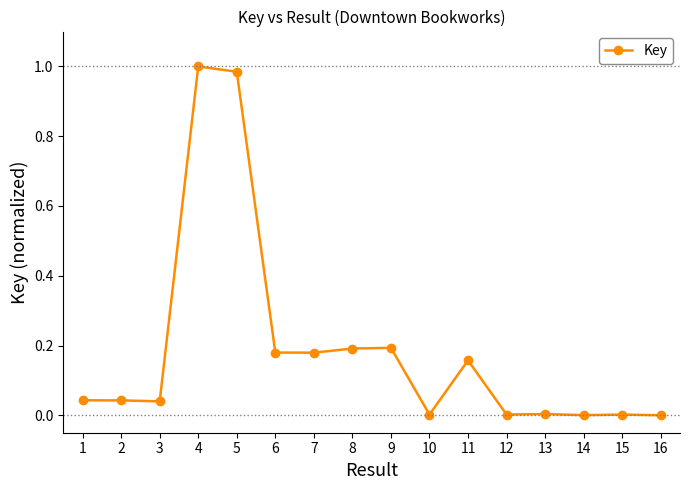

What is the sum of all values?

3.0